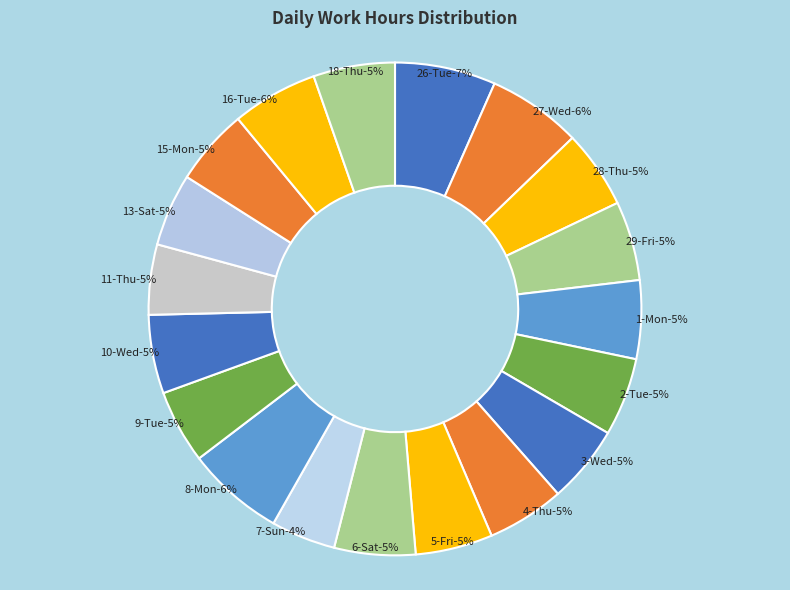

Is 4-Thu the majority of the pie?

No